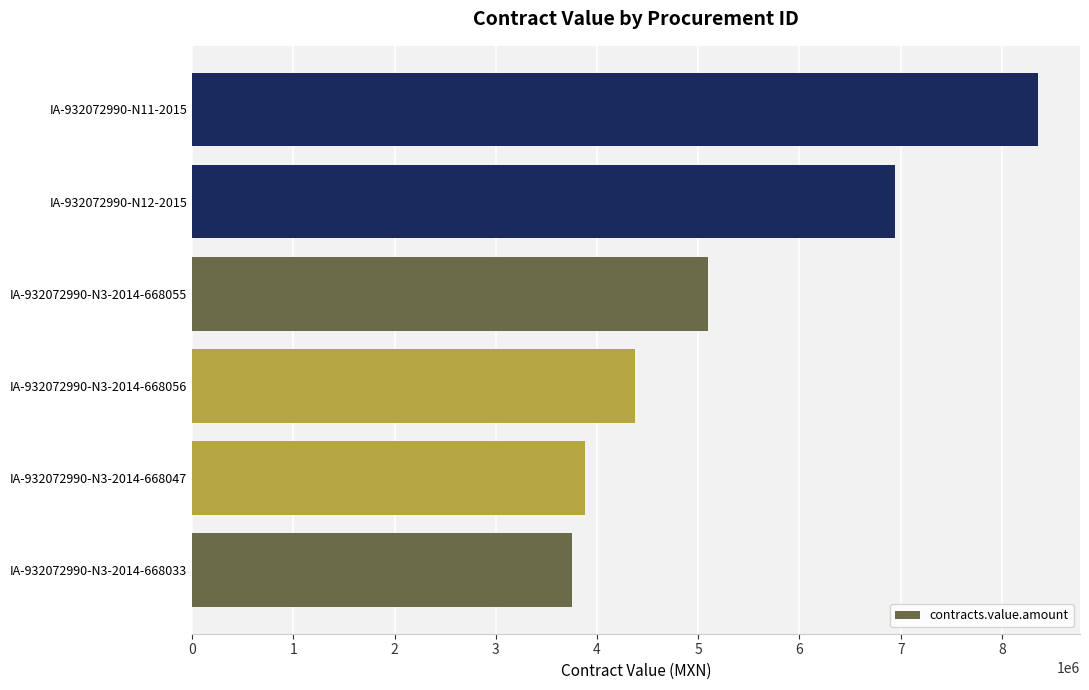

Rank the categories by value from highest to lowest.

IA-932072990-N11-2015, IA-932072990-N12-2015, IA-932072990-N3-2014-668055, IA-932072990-N3-2014-668056, IA-932072990-N3-2014-668047, IA-932072990-N3-2014-668033